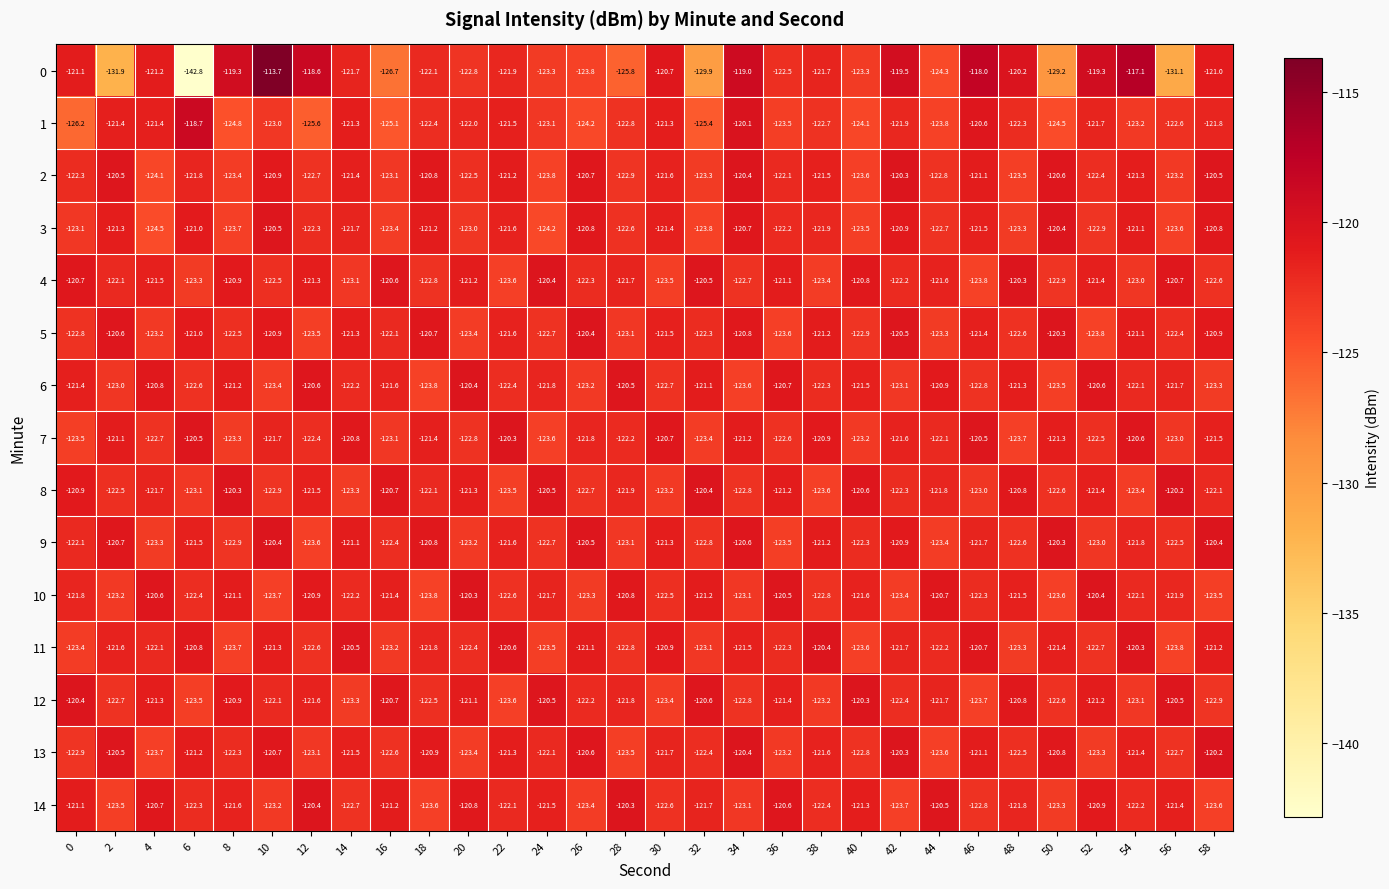

At which category is the sum across all series the highest?

10